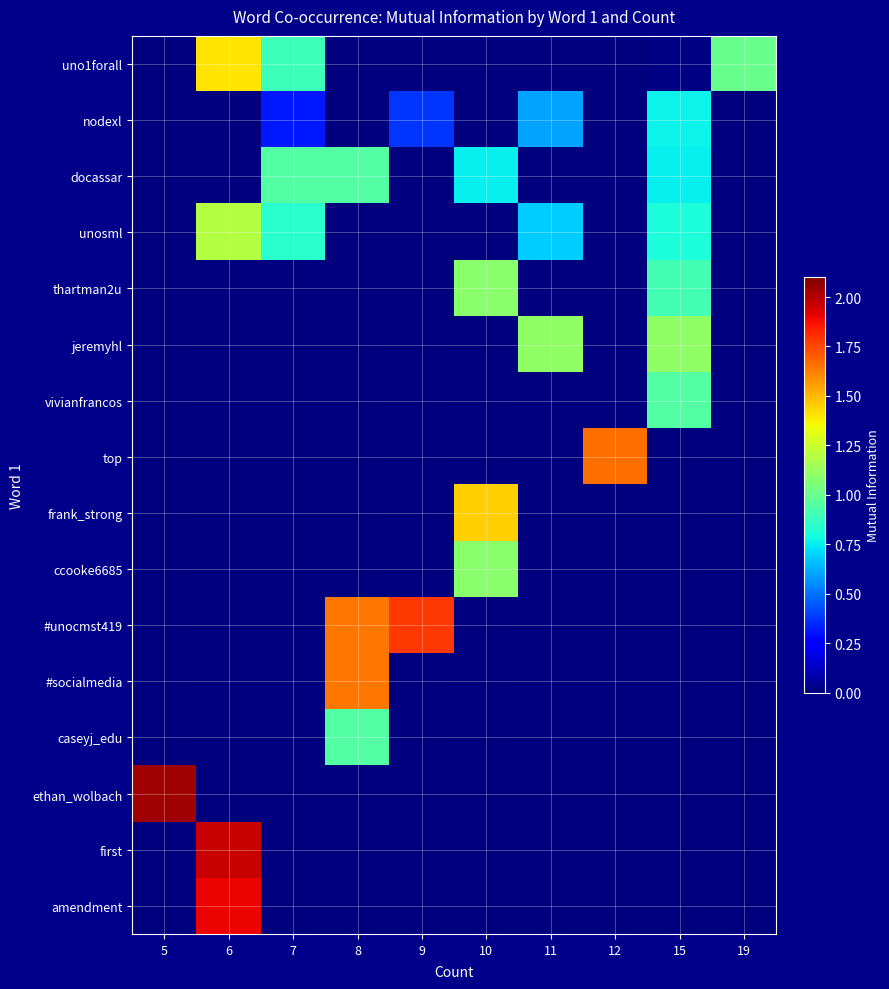

Which label corresponds to the largest value in the chart?

5